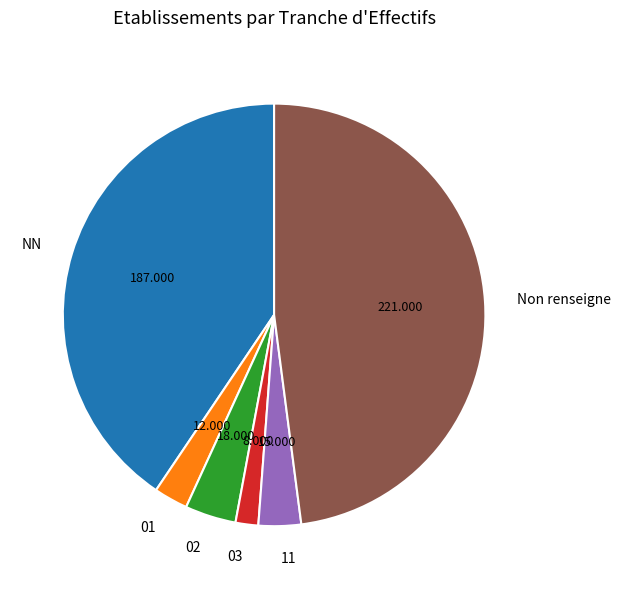

Which has a higher value, 02 or NN?

NN